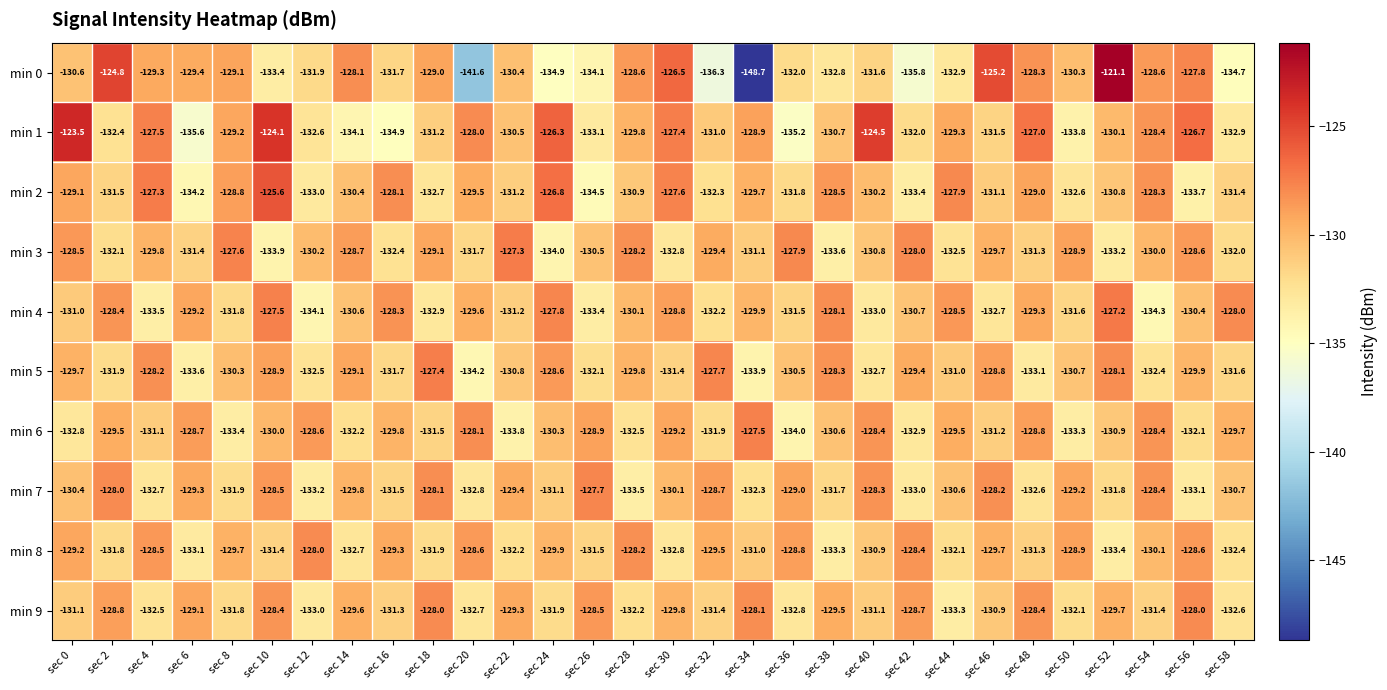

What is the spread (max minus min) of values at sec 58?

6.7